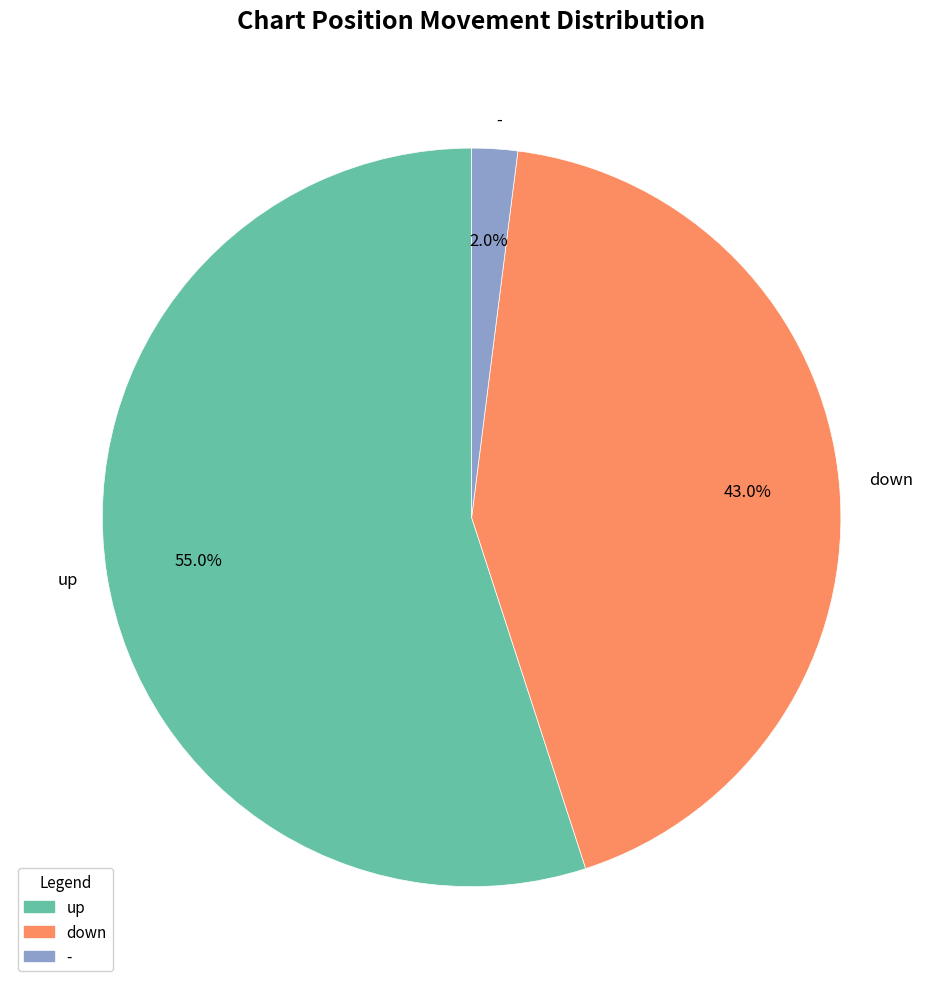

True or false: down accounts for 35% of the total.

False